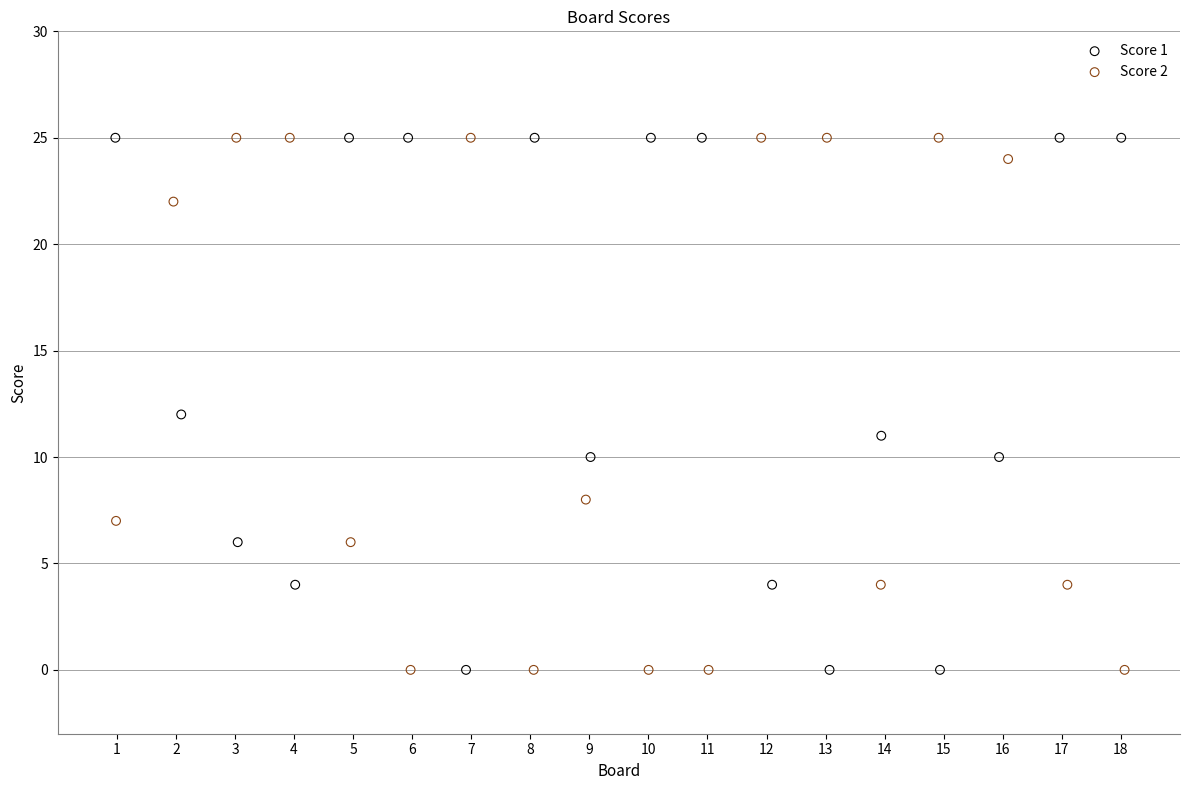

What are all the series names shown in the legend?

Score 1, Score 2